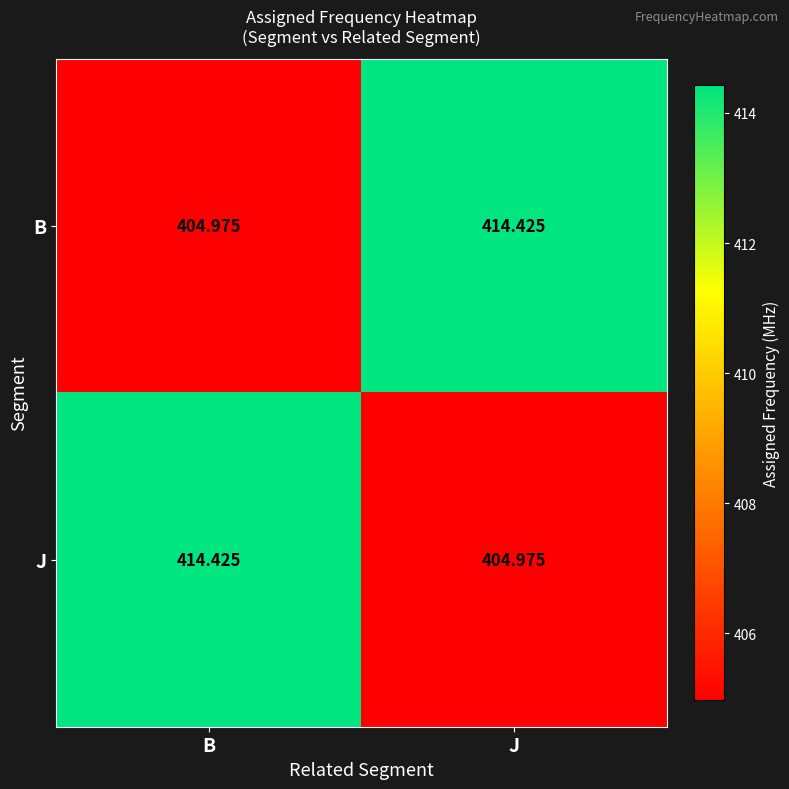

Rank the categories by J value from lowest to highest.

J, B